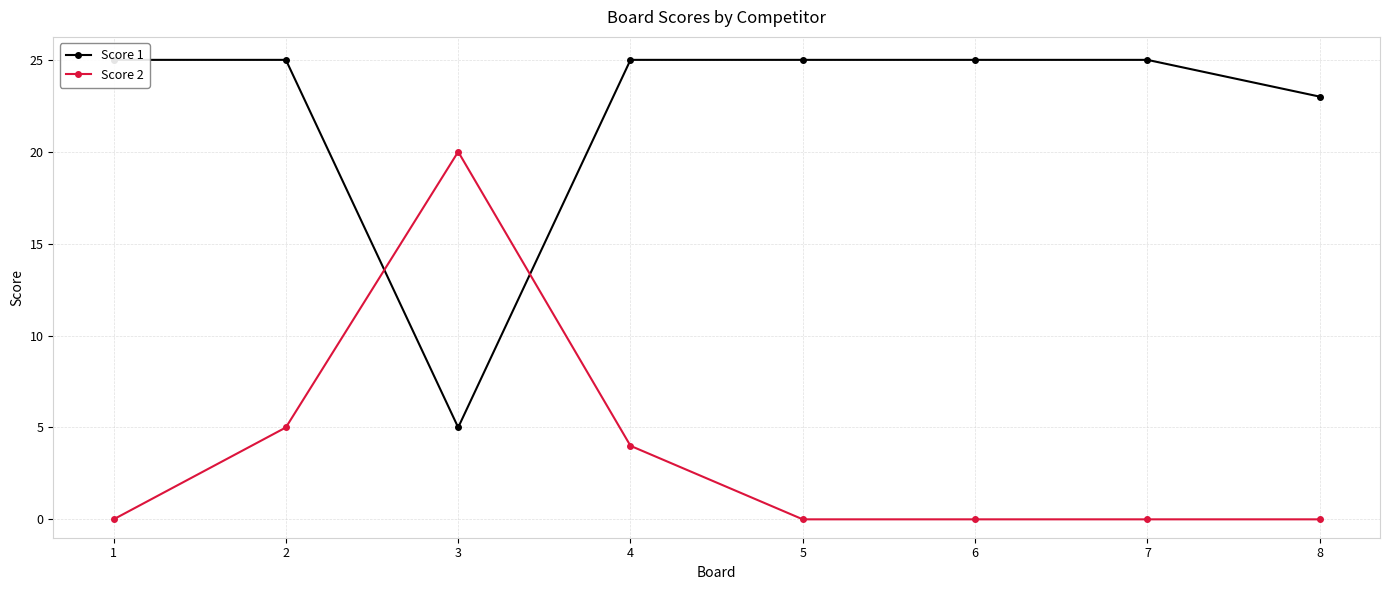

What is the average value of the Score 1 series?

22